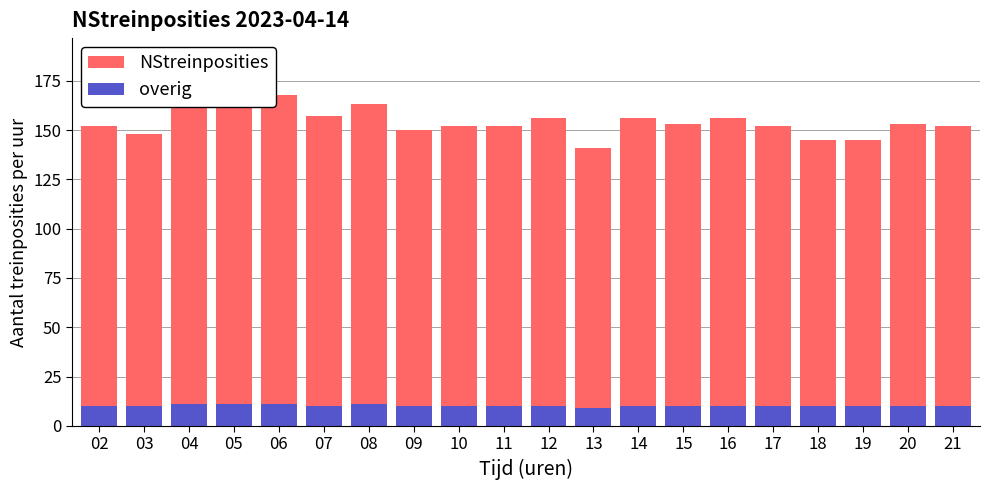

Reading left to right, what are all the values shown in this chart?

NStreinposities: 02=152	03=148	04=161	05=171	06=168	07=157	08=163	09=150	10=152	11=152	12=156	13=141	14=156	15=153	16=156	17=152	18=145	19=145	20=153	21=152
overig: 02=10	03=10	04=11	05=11	06=11	07=10	08=11	09=10	10=10	11=10	12=10	13=9	14=10	15=10	16=10	17=10	18=10	19=10	20=10	21=10